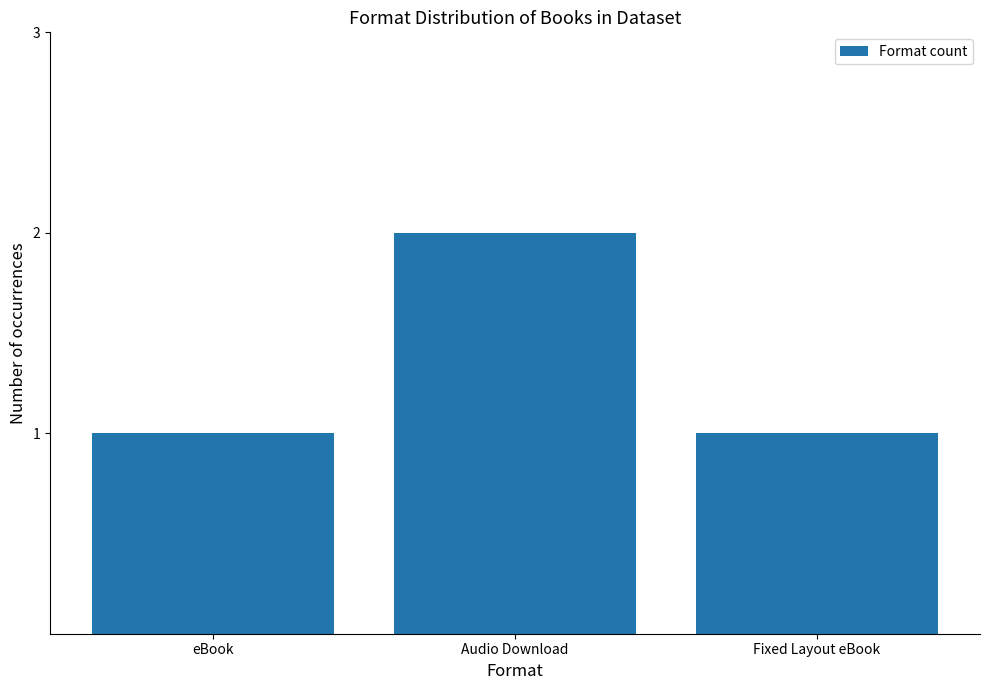

What is the ratio of the value at Fixed Layout eBook to the value at eBook?

1.0